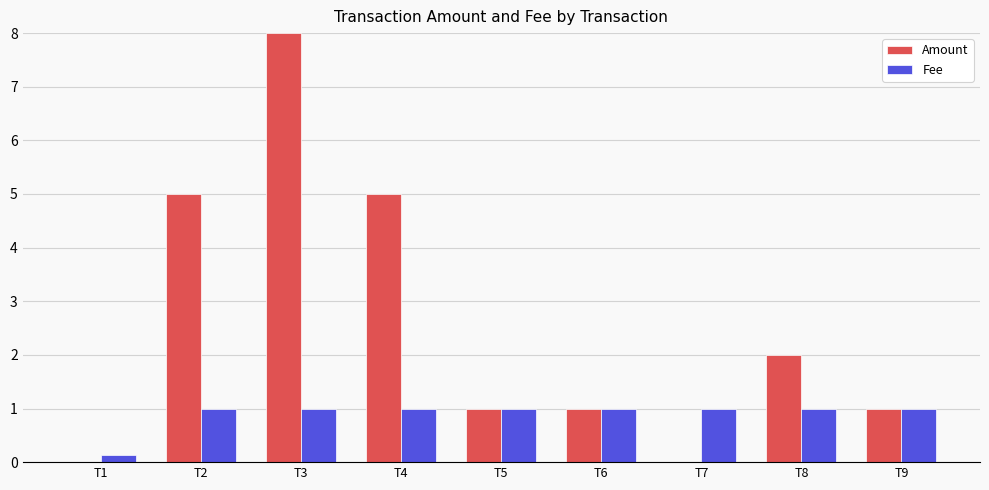

At which category is the sum across all series the highest?

T3